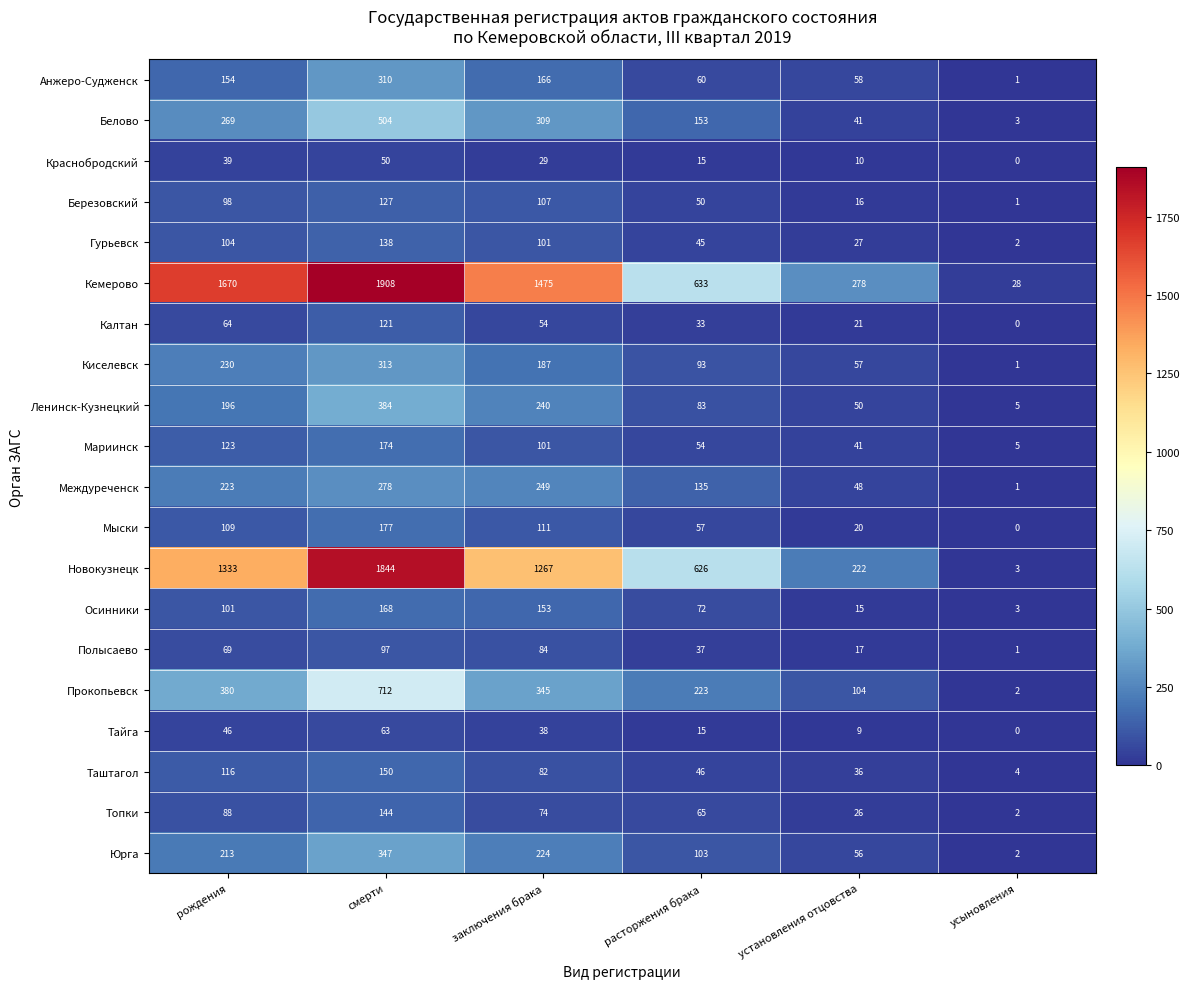

What is the difference between the maximum and minimum values in the Березовский series?

126